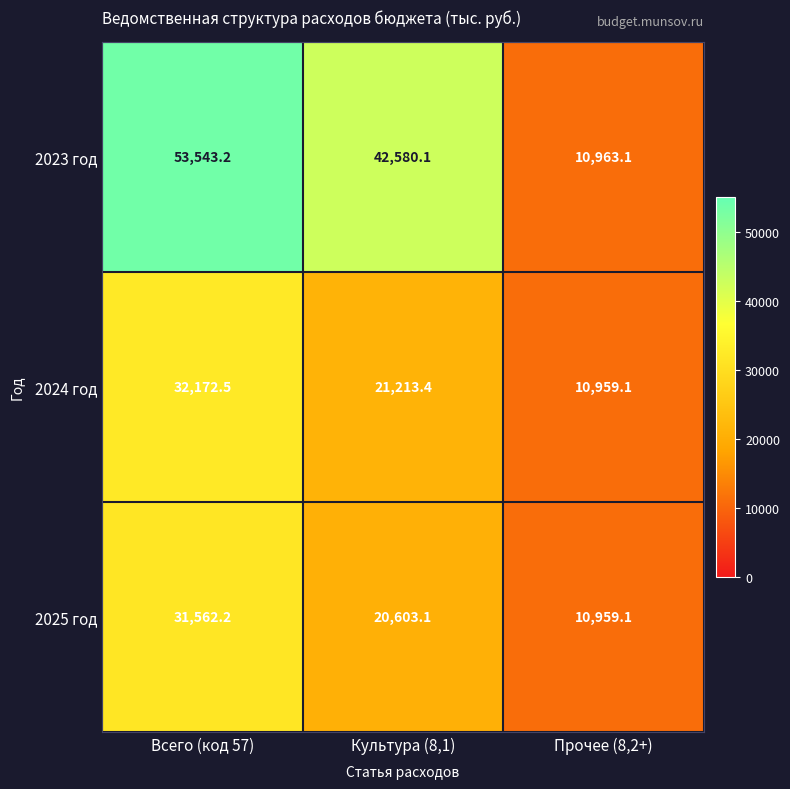

What is the sum of all 2025 год values?

63124.4